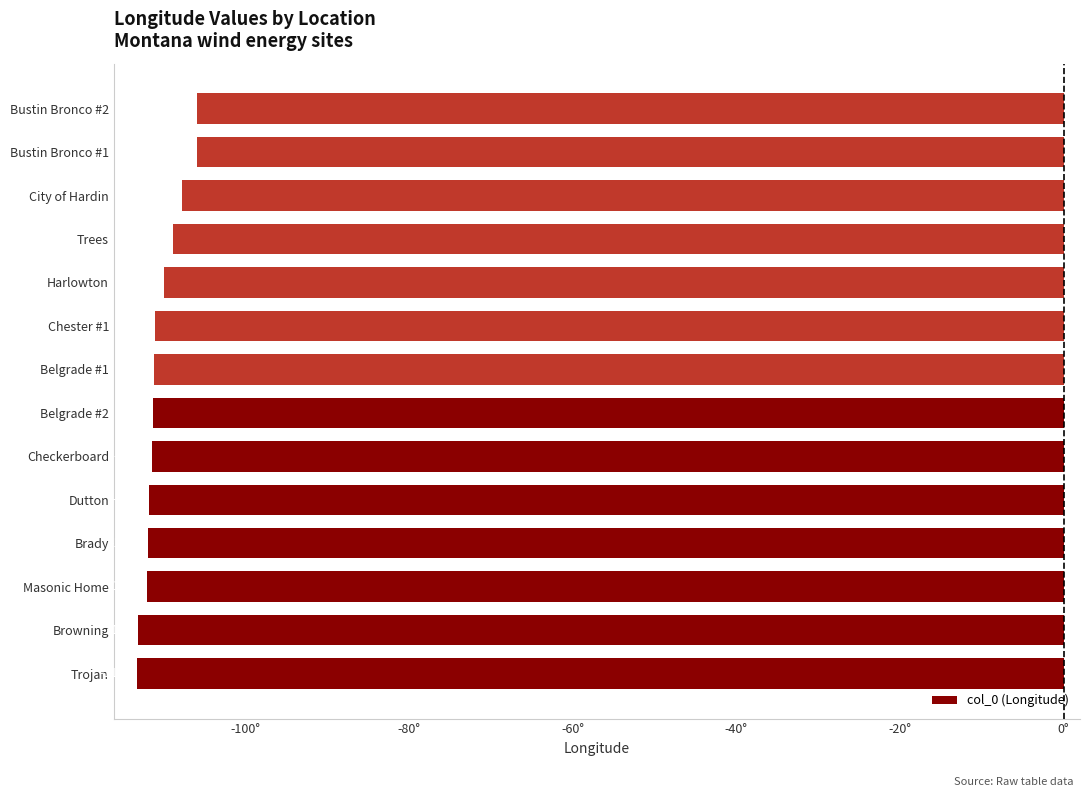

Is it true that the value at Checkerboard is -111.4?

True